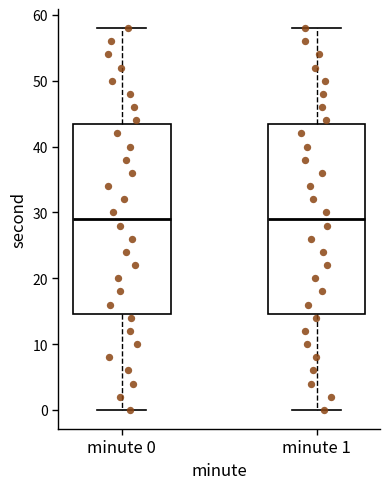

Reading left to right, transcribe this box plot: for each box, give where its median line is, the range the box spans, and where its two whiskers end, as read against the y-axis. The values are not printed on the chart, so give them approximately, as read against the axis.

minute 0: median 29, box 15 to 44, whiskers 0 to 58
minute 1: median 29, box 15 to 44, whiskers 0 to 58